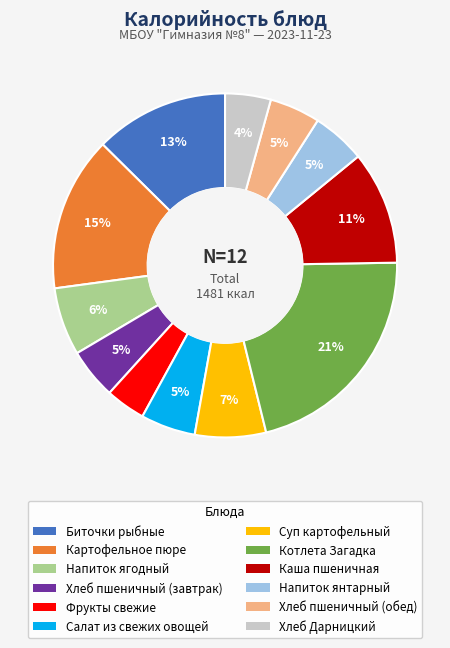

Which has a higher value, Хлеб Дарницкий or Напиток ягодный?

Напиток ягодный